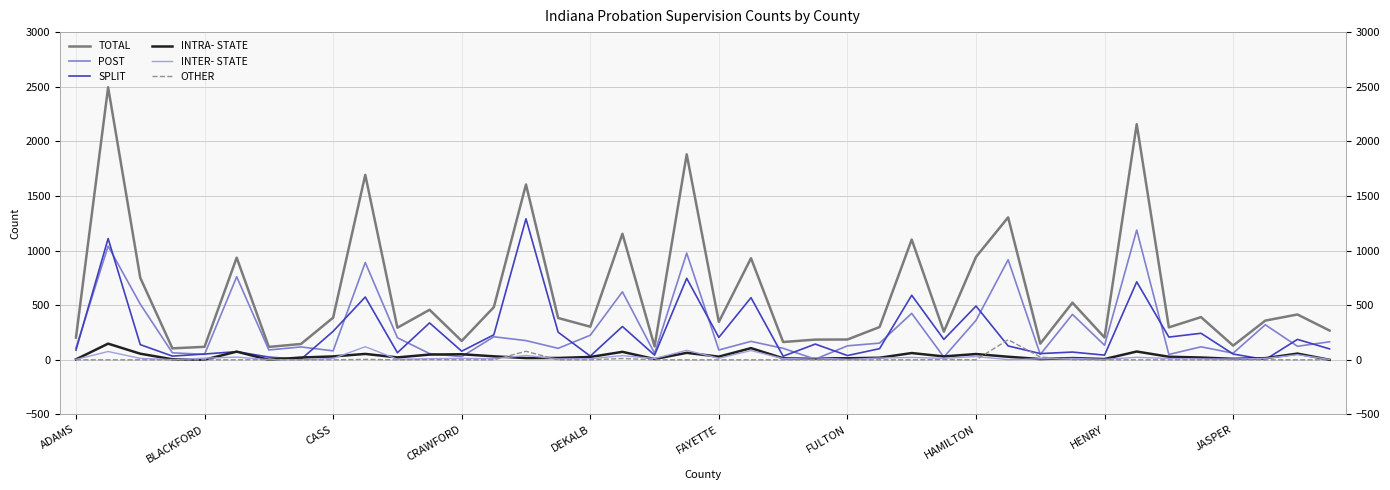

What is the sum of the POST values at 37 and 27?

346